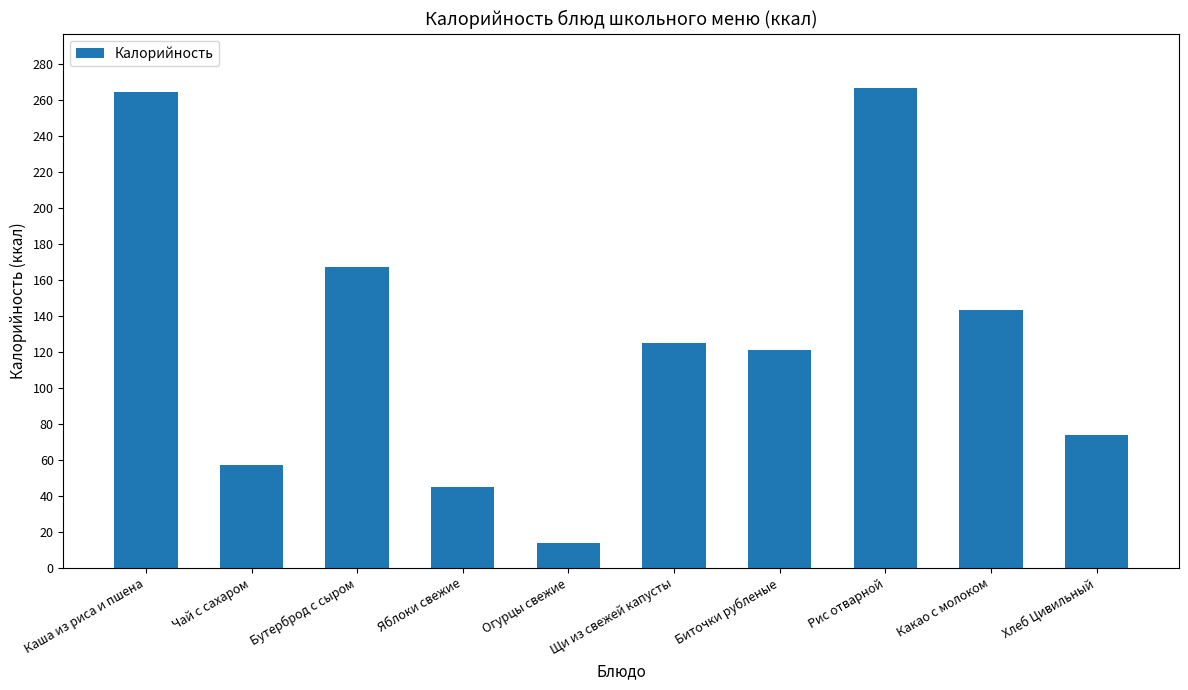

How many series are shown in this chart?

1